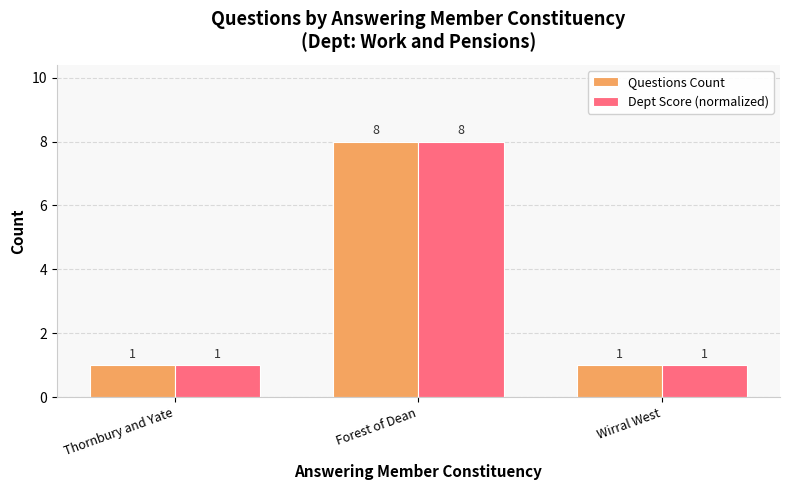

Count the Dept Score (normalized) values in the range 1 to 8.

3